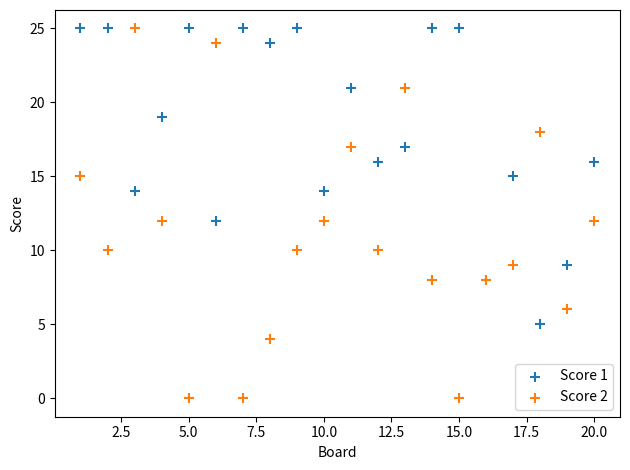

Which series reaches the minimum Y coordinate?

Score 2